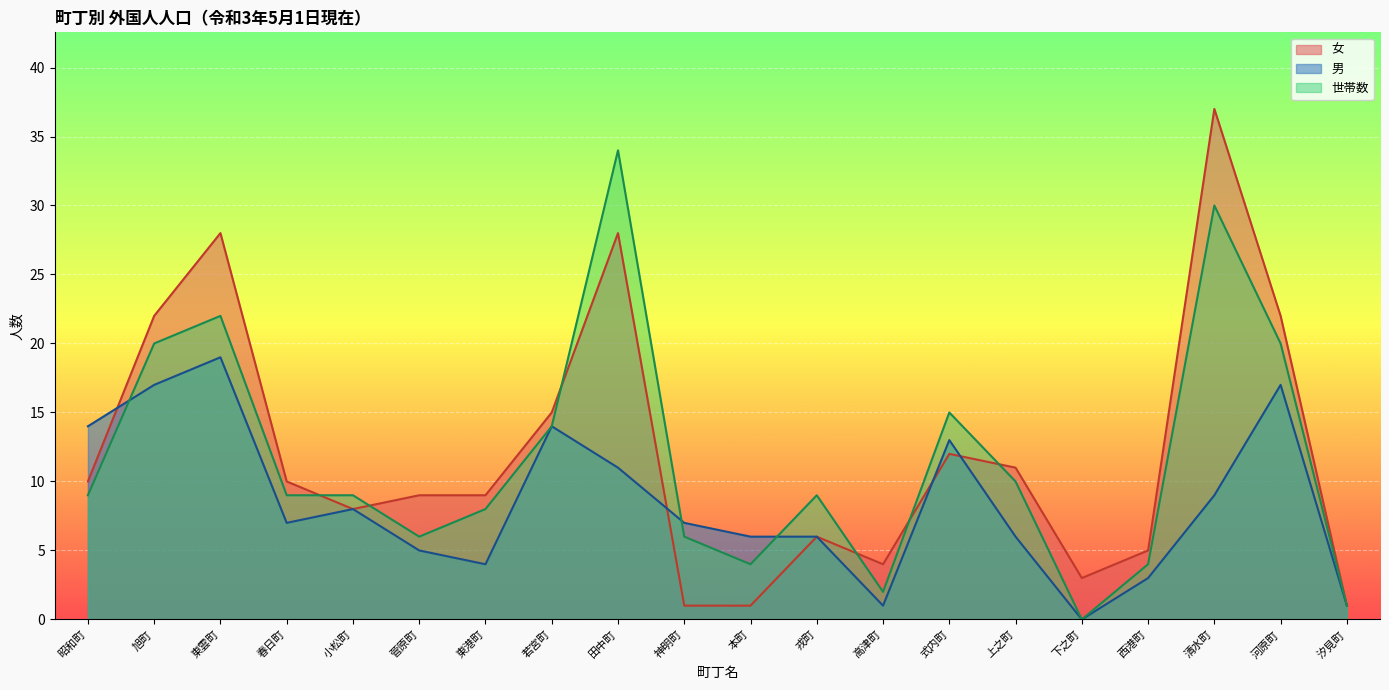

Which series has the largest total across all categories?

女